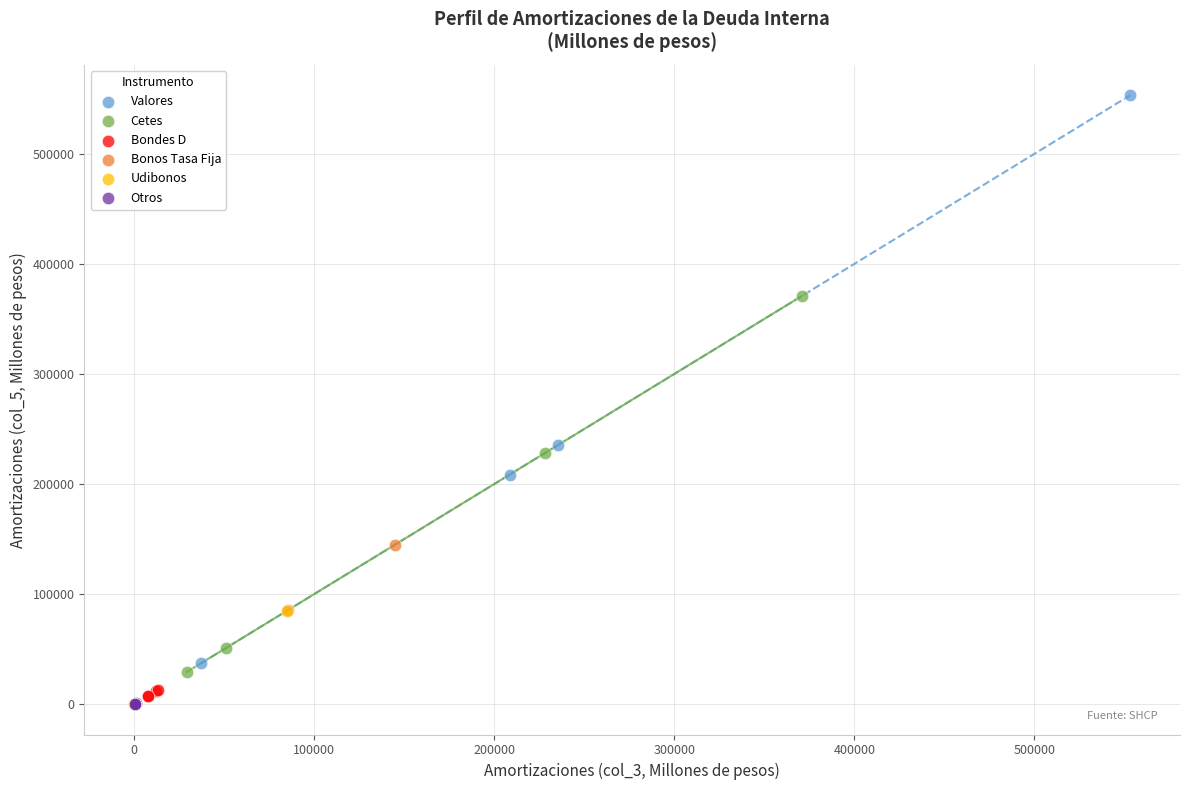

Which series contains the highest Y value?

Valores